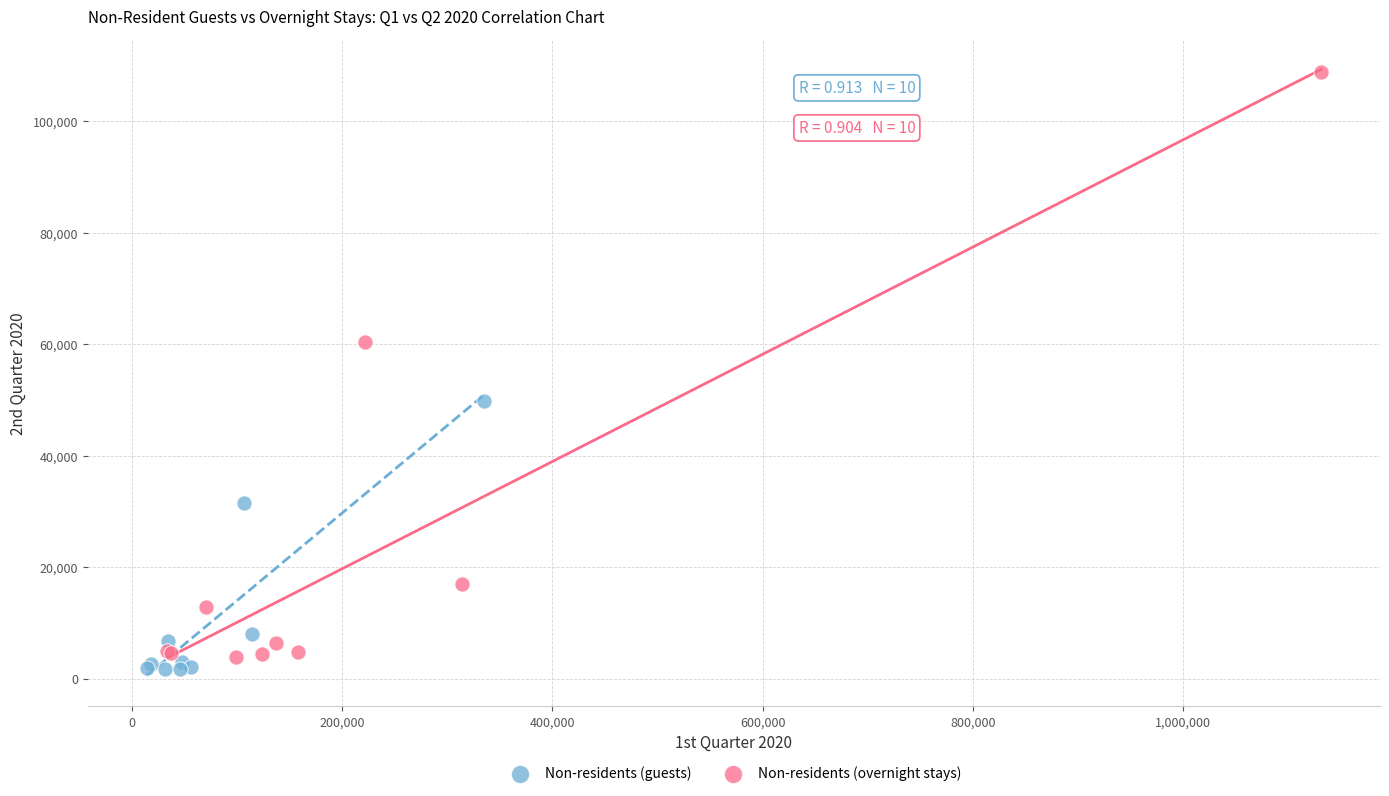

What are all the series names shown in the legend?

Non-residents (guests), Non-residents (overnight stays)